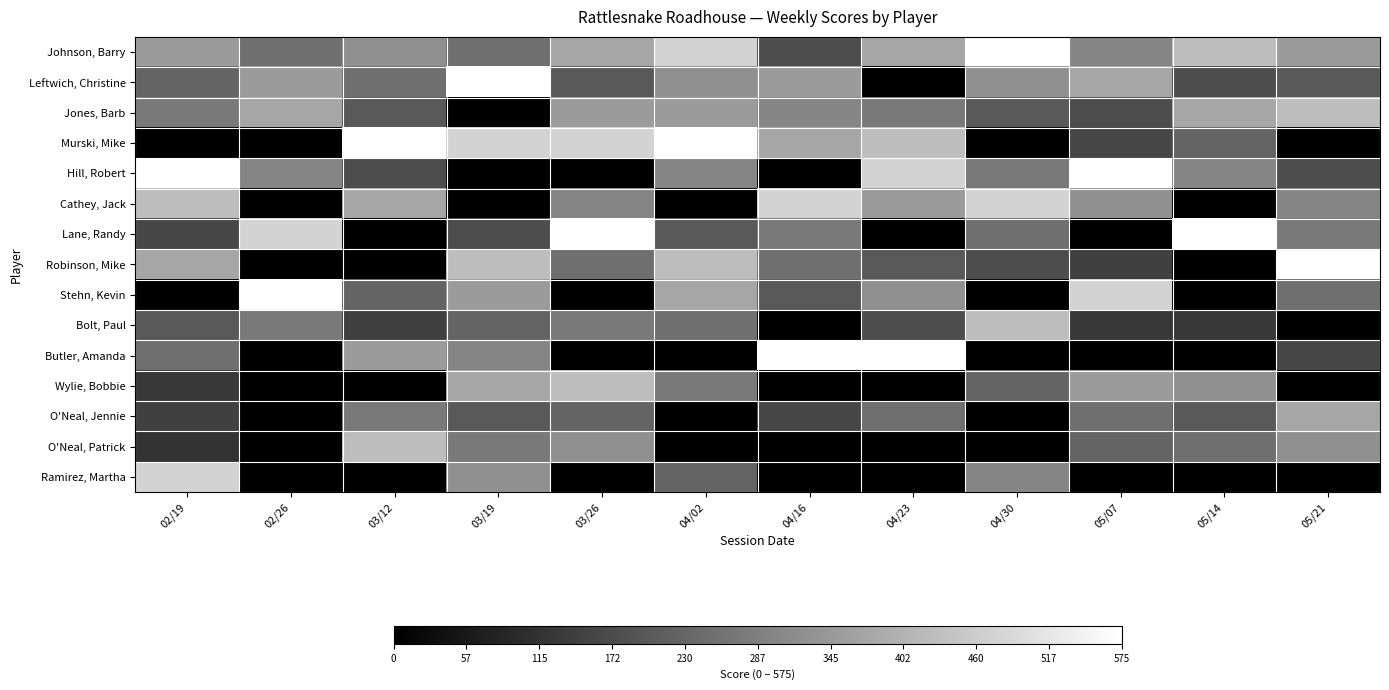

List the series in order of their peak value, highest first.

Johnson, Barry, Leftwich, Christine, Murski, Mike, Hill, Robert, Lane, Randy, Robinson, Mike, Stehn, Kevin, Butler, Amanda, Cathey, Jack, Ramirez, Martha, Jones, Barb, Bolt, Paul, Wylie, Bobbie, O'Neal, Patrick, O'Neal, Jennie